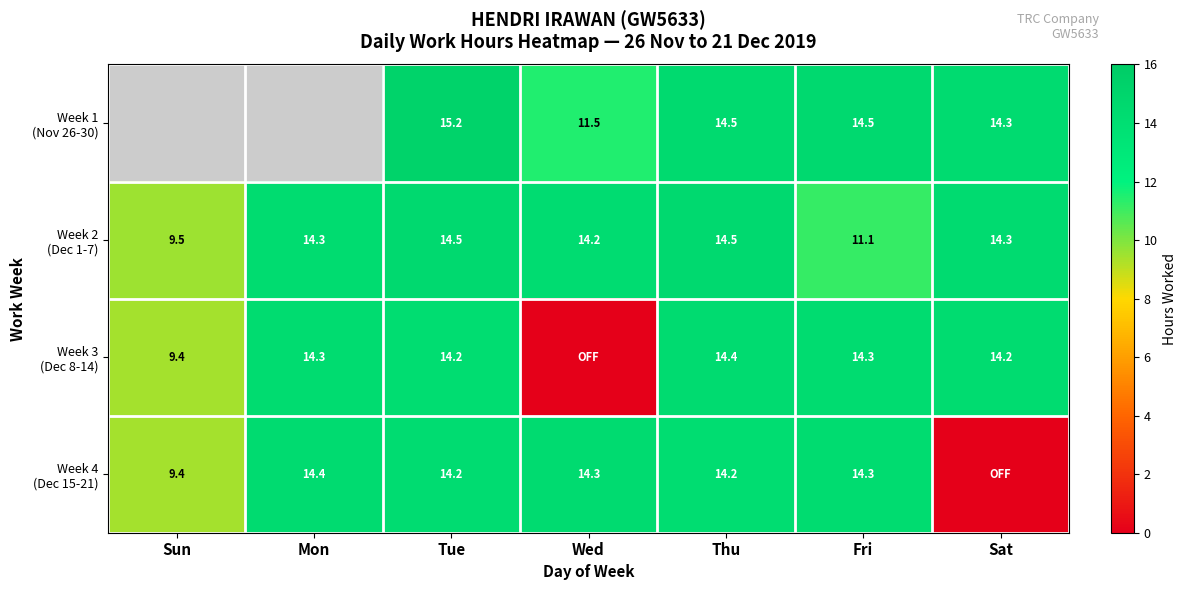

What is the difference between the maximum and minimum values in the Week 3 (Dec 8-14) series?

14.4